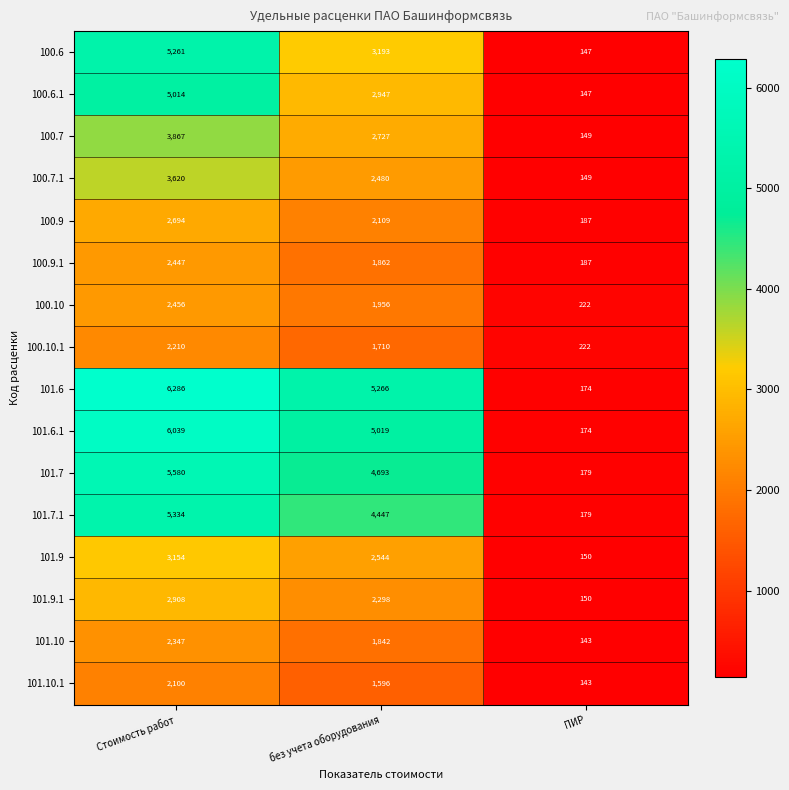

What is the total value across all series at ПИР?

2702